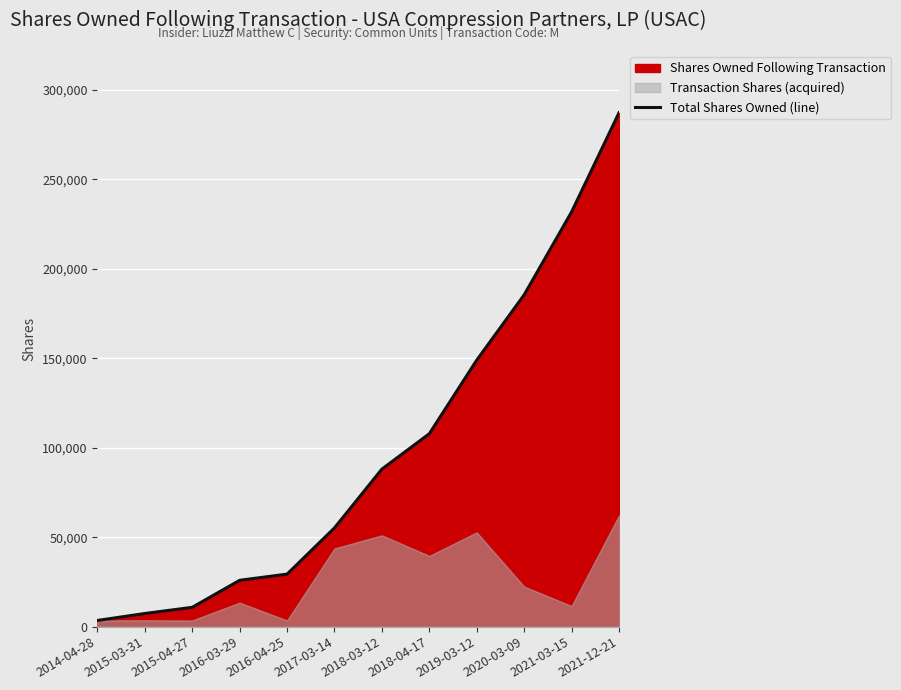

What position from the left is 2017-03-14?

6